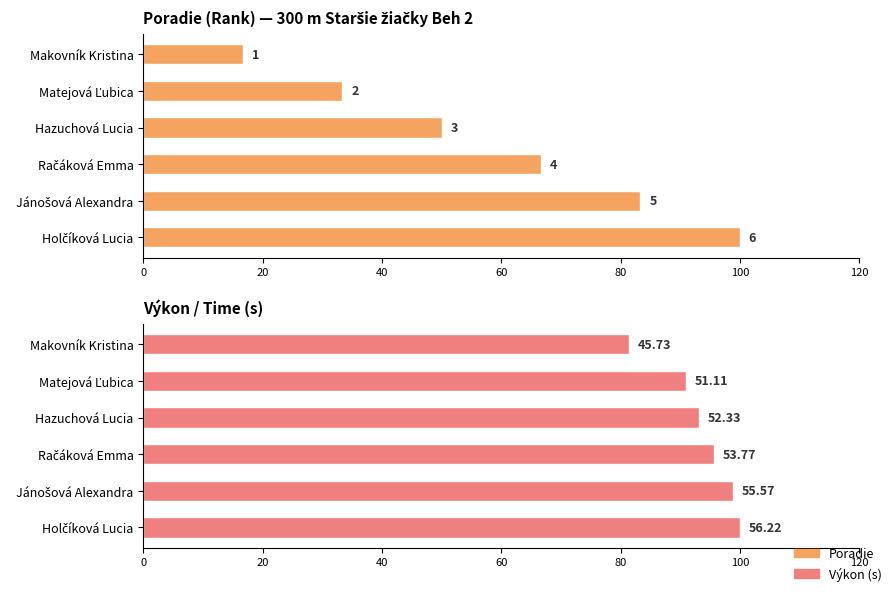

At how many categories does at least one series exceed 81?

6